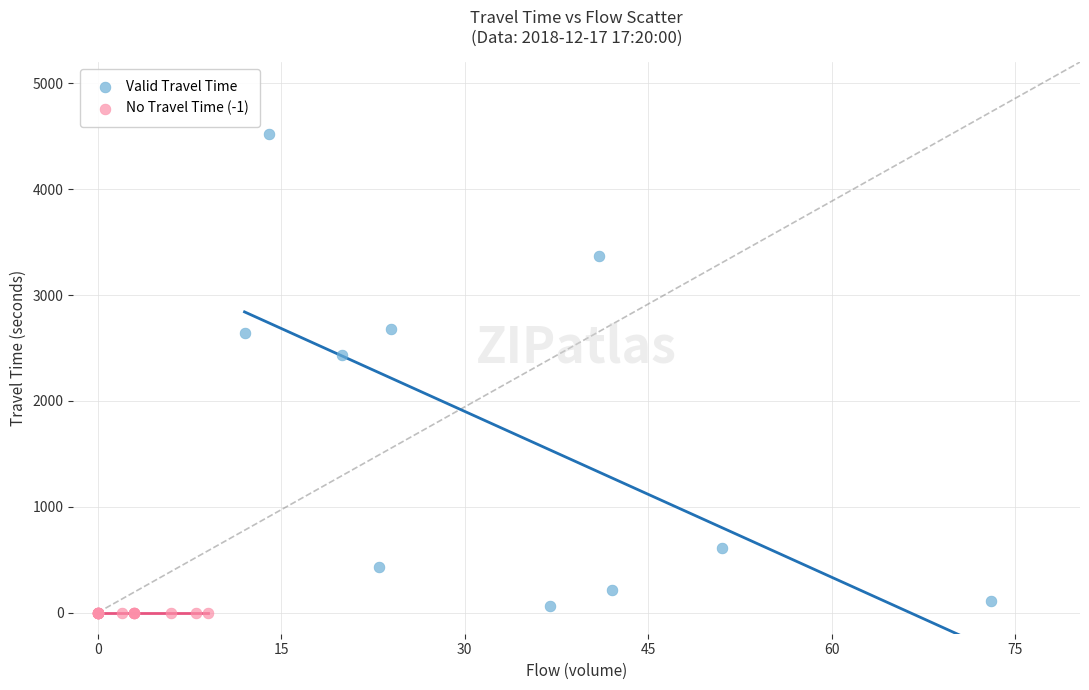

What are all the series names shown in the legend?

Valid Travel Time, No Travel Time (-1)